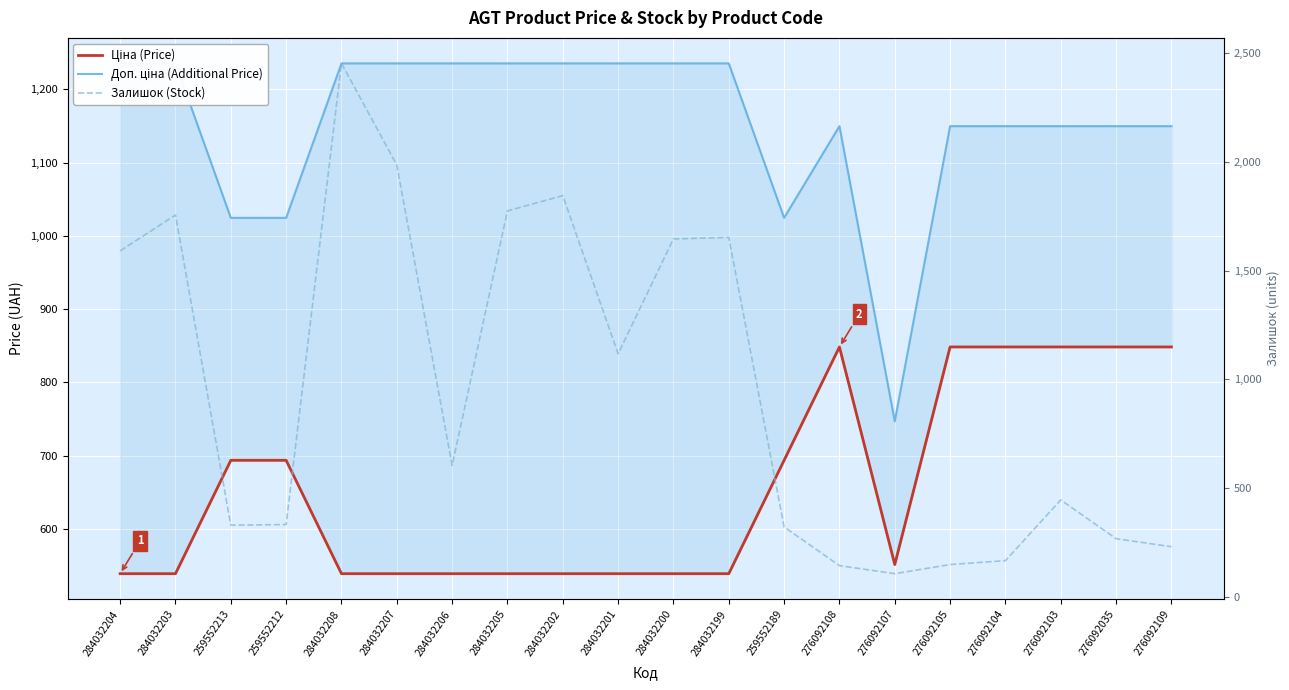

Rank the series by their average value, from highest to lowest.

Доп. ціна (Additional Price), Залишок (Stock), Ціна (Price)